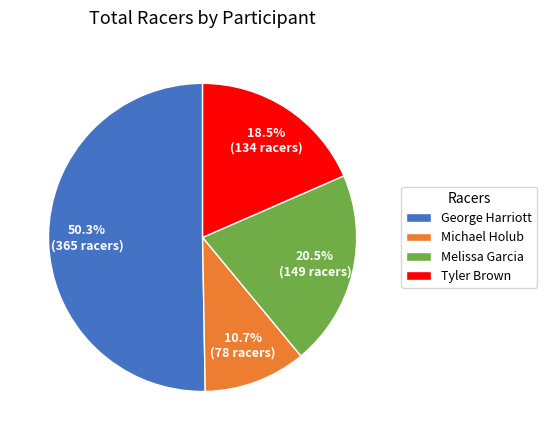

Which category accounts for the majority?

George Harriott